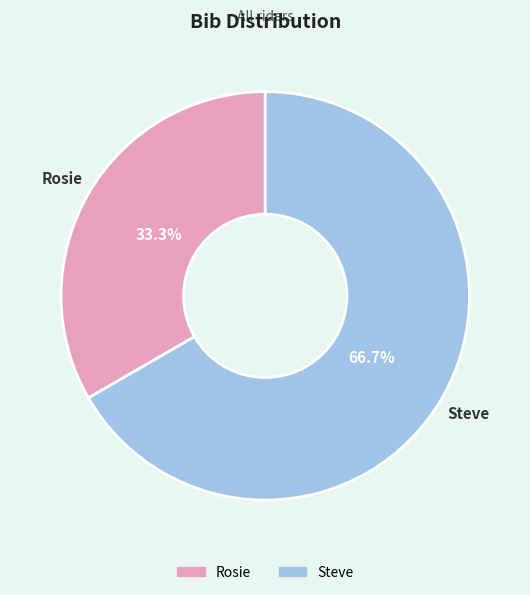

Count the number of slices in the pie.

2